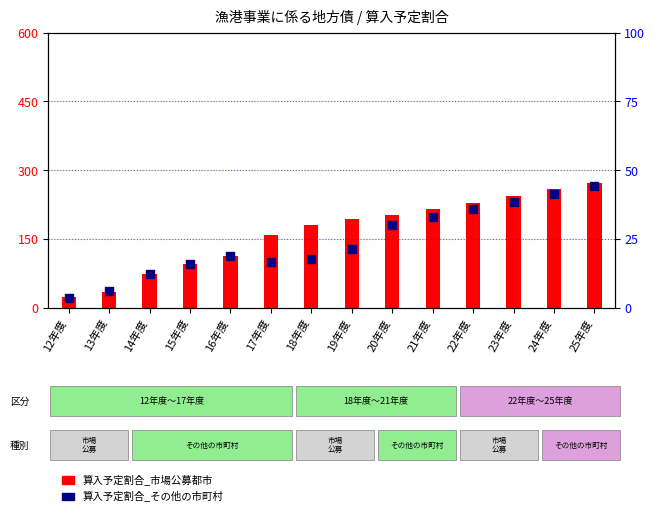

What is the total value across all series at 23年度?

283.4